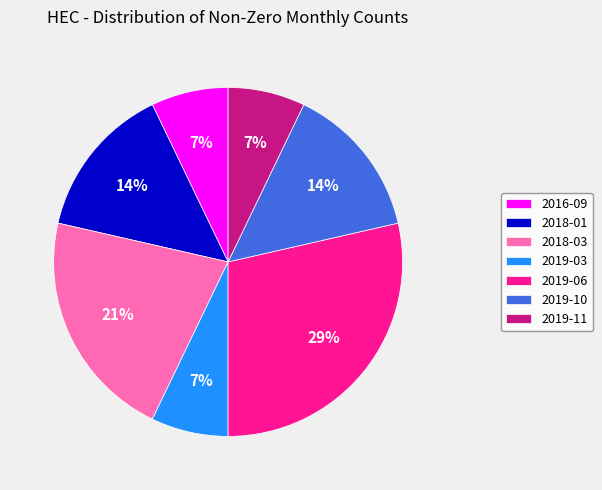

Count the number of slices in the pie.

7